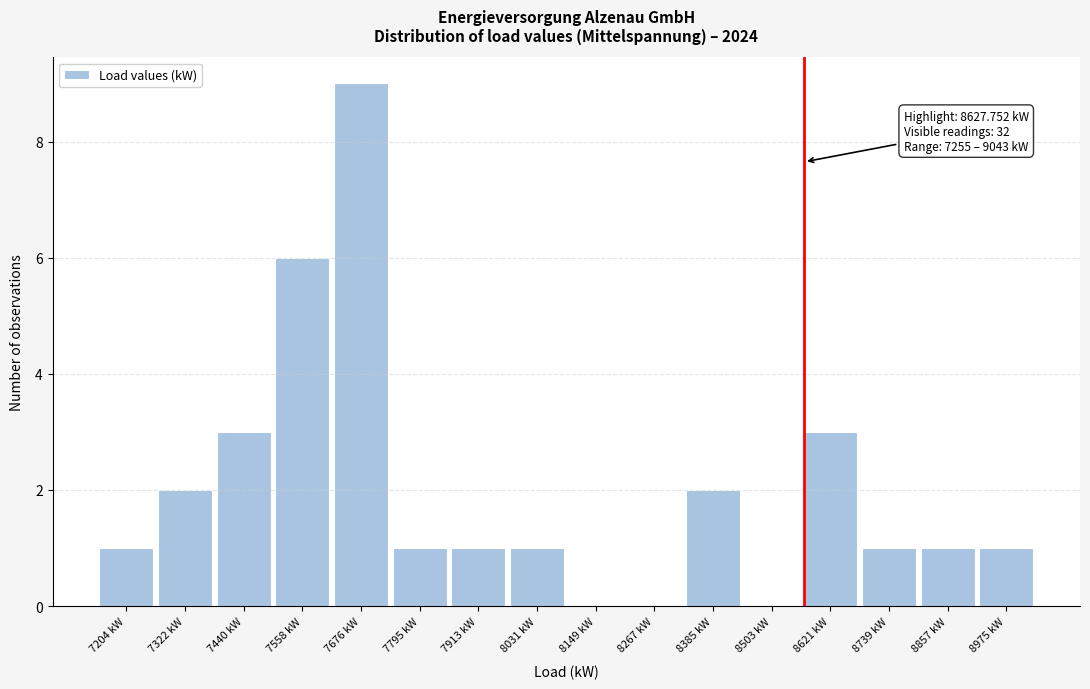

Reading left to right, transcribe all the data shown in this chart.

7204 kW=1	7322 kW=2	7440 kW=3	7558 kW=6	7676 kW=9	7795 kW=1	7913 kW=1	8031 kW=1	8149 kW=0	8267 kW=0	8385 kW=2	8503 kW=0	8621 kW=3	8739 kW=1	8857 kW=1	8975 kW=1